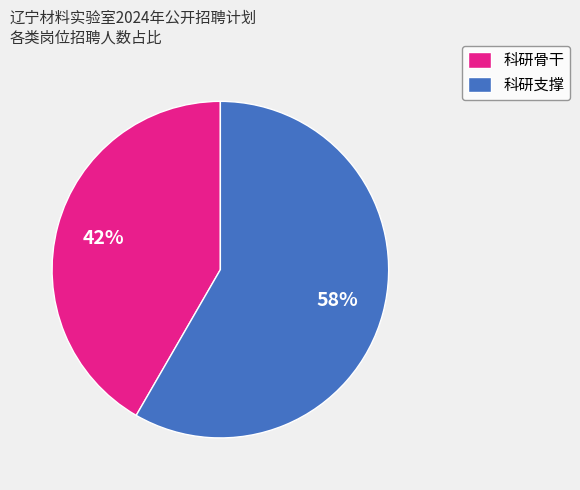

Which category has the smallest portion of the pie?

科研骨干